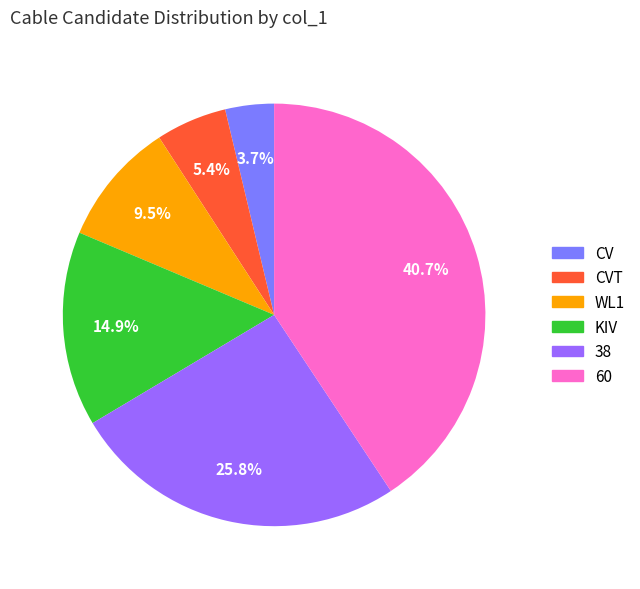

What is the largest slice in the pie chart?

60